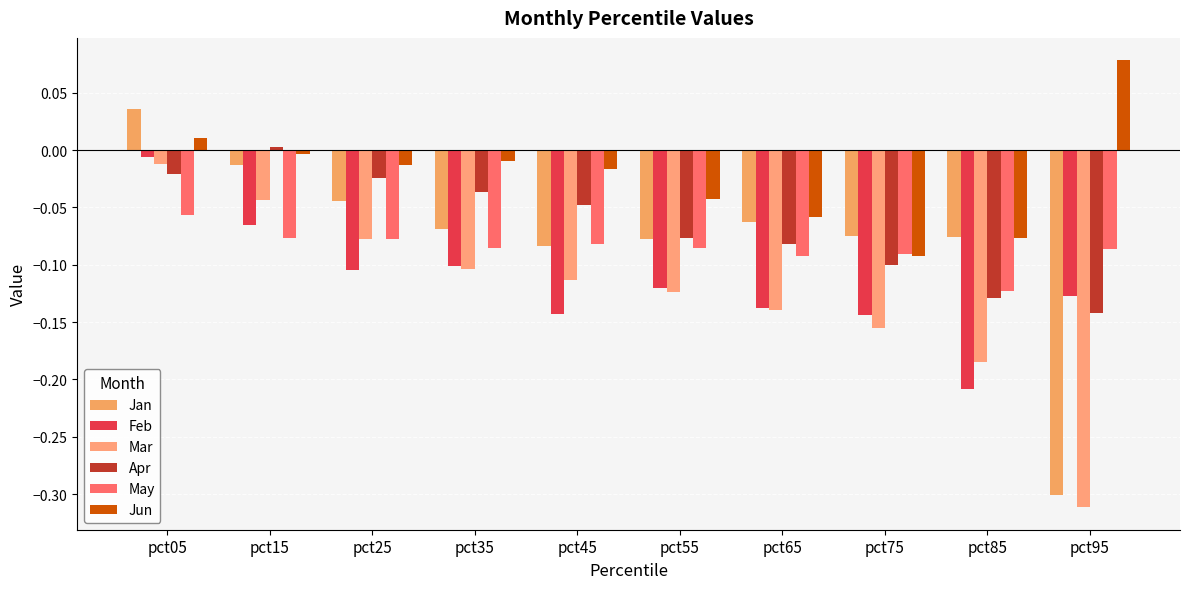

What is the difference between the second highest and second lowest values in the Jun series?

0.1